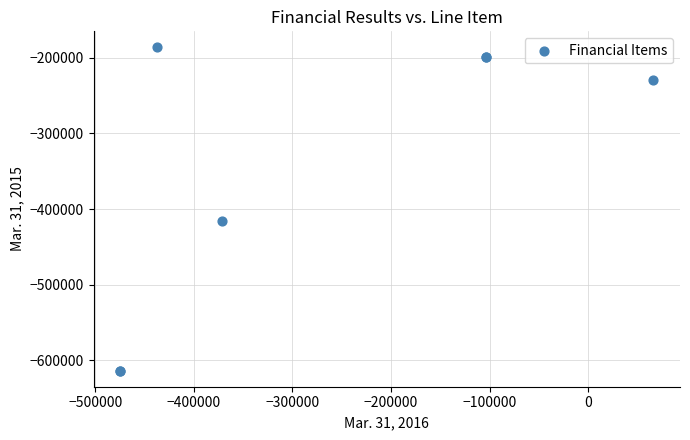

What Y value in the scatter plot is closest to -399953?

-415349